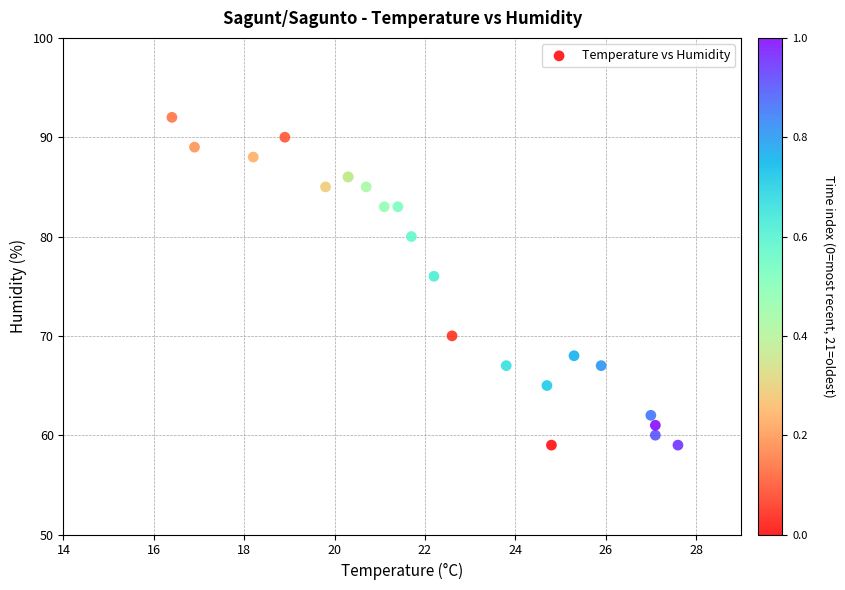

What Y value in the scatter plot is closest to 75?

76